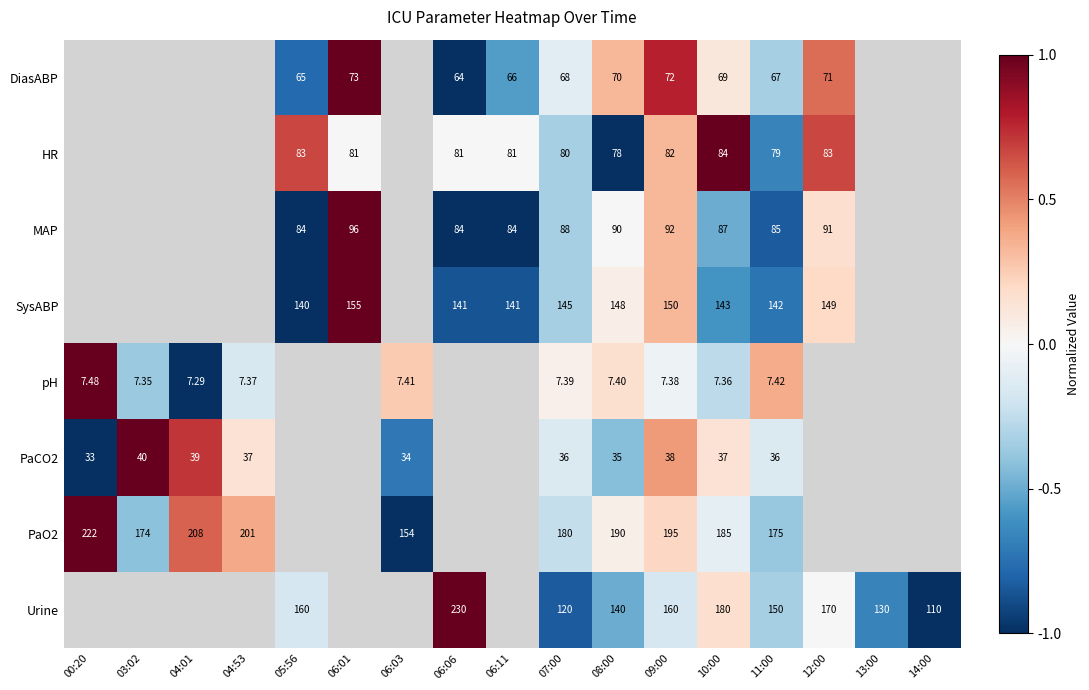

Is it true that DiasABP equals 0.1 at 08:00?

False